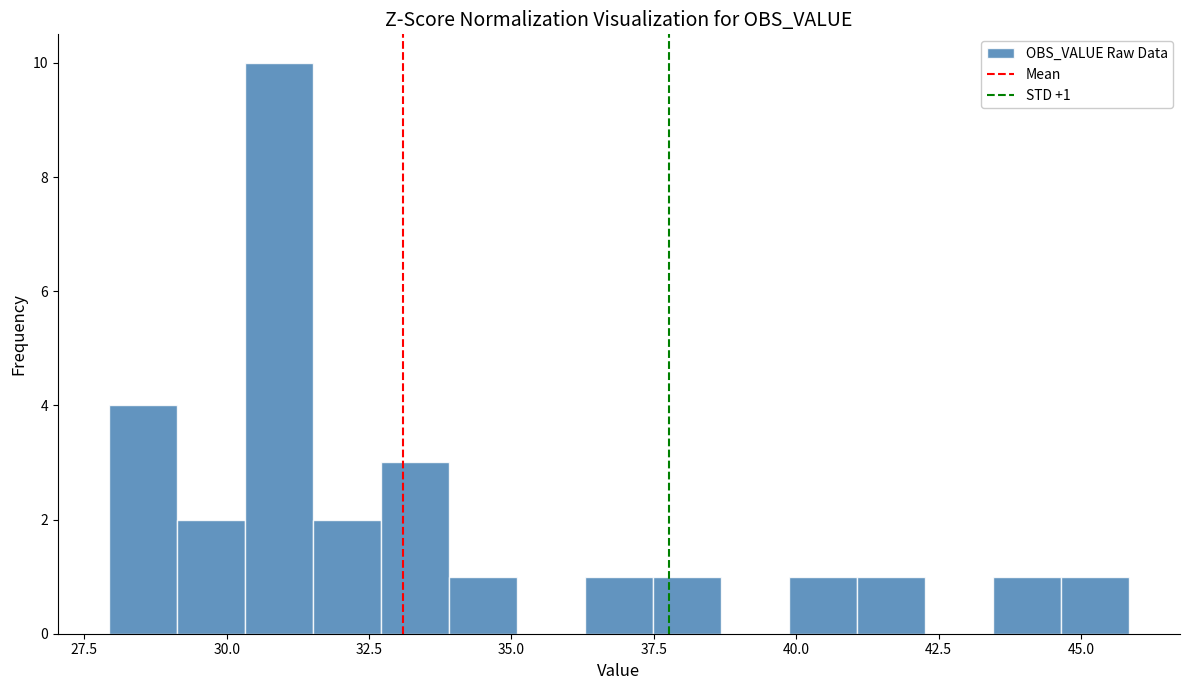

Around what value on the x-axis is the tallest bar? Give the approximate position of its centre, as read against the axis.

31.0